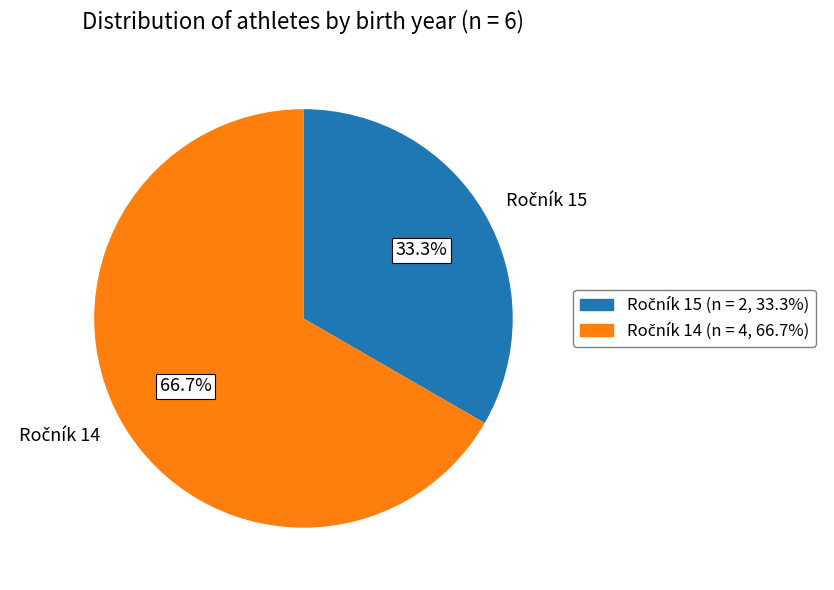

Is there a majority slice in this chart?

Yes